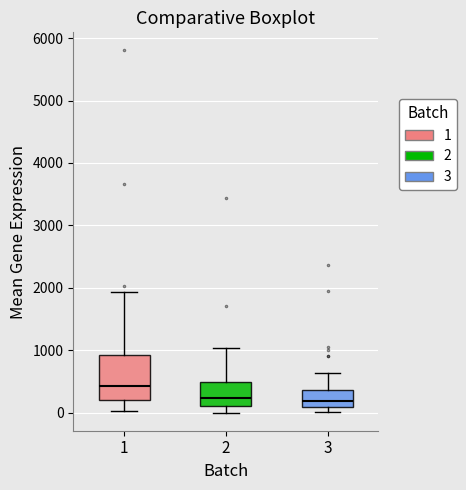

Reading left to right, transcribe this box plot: for each box, give where its median line is, the range the box spans, and where its two whiskers end, as read against the y-axis. The values are not printed on the chart, so give them approximately, as read against the axis.

1: median 400, box 200 to 900, whiskers 0 to 1900
2: median 200, box 100 to 500, whiskers 0 to 1000
3: median 200, box 100 to 400, whiskers 0 to 600